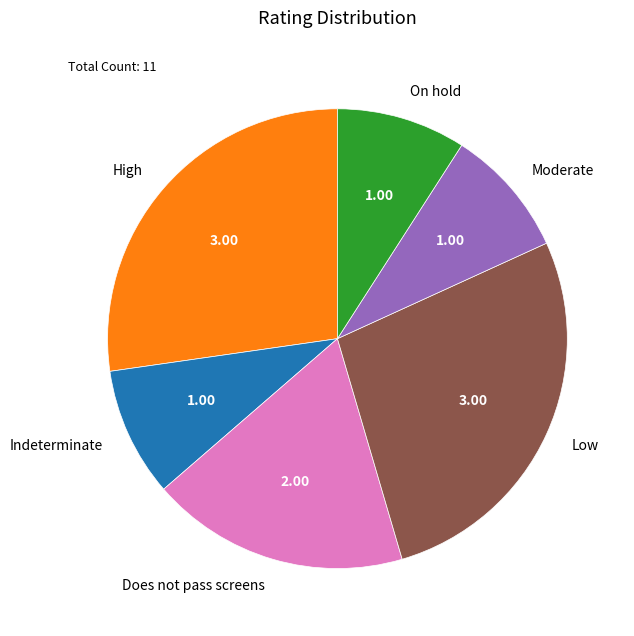

Is High the majority of the pie?

No